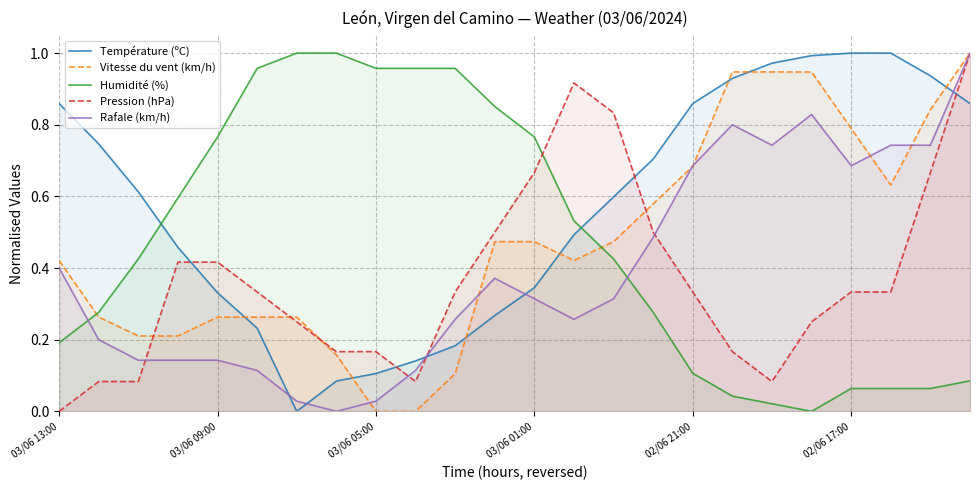

After their last crossing, which series has the higher values: Humidité (%) or Pression (hPa)?

Pression (hPa)